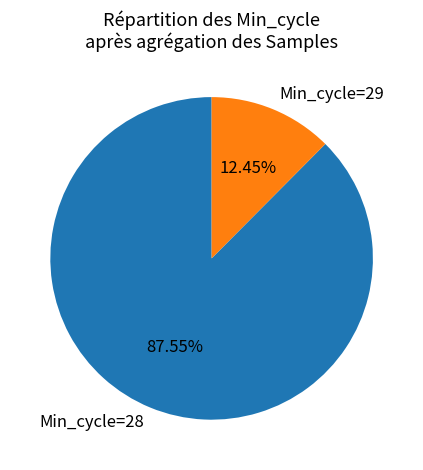

Is there any slice that represents more than half of the pie?

Yes